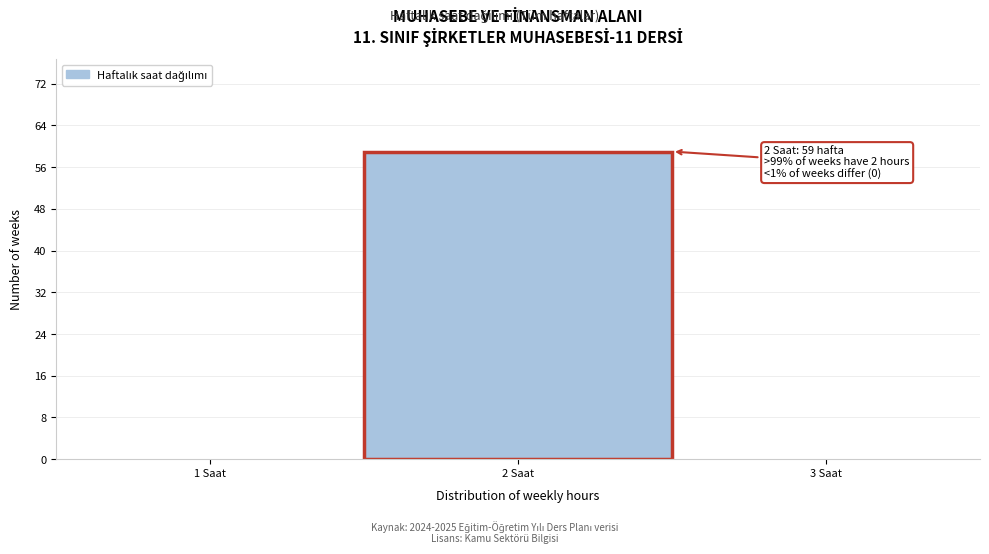

Over which range of the x-axis is the bar tallest?

1.5 to 2.5